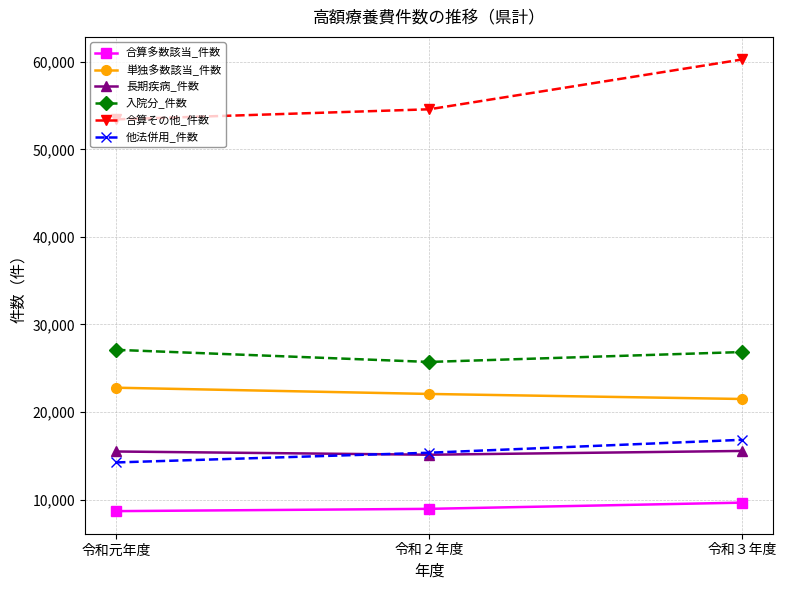

At which category is the sum across all series the highest?

令和３年度